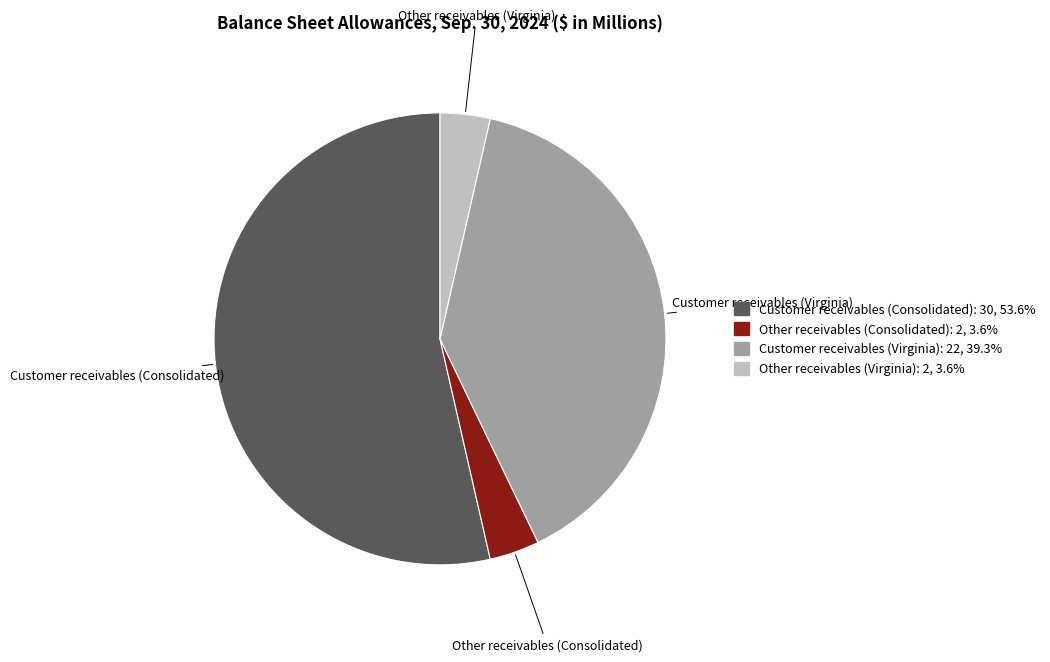

Which has a higher value, Other receivables (Virginia) or Customer receivables (Virginia)?

Customer receivables (Virginia)